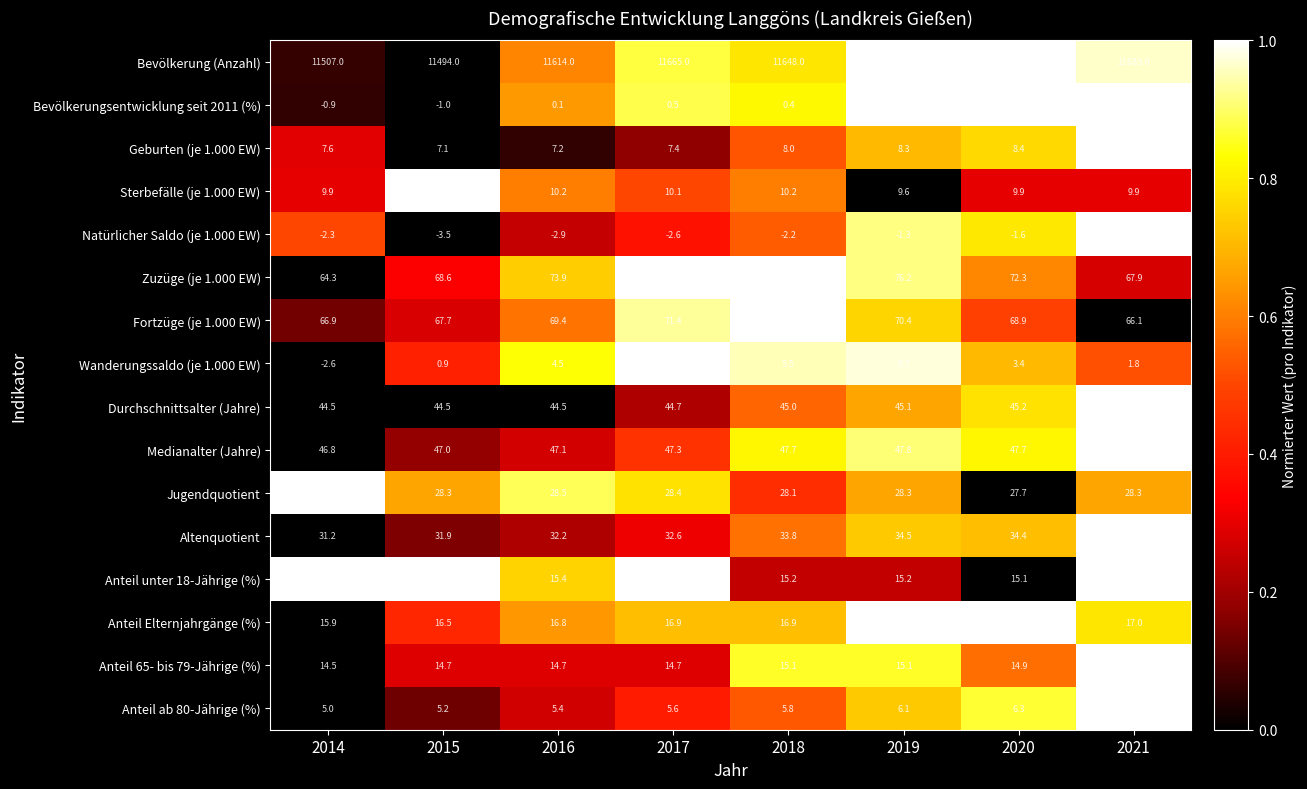

Which series has the largest total across all categories?

Bevölkerung (Anzahl)